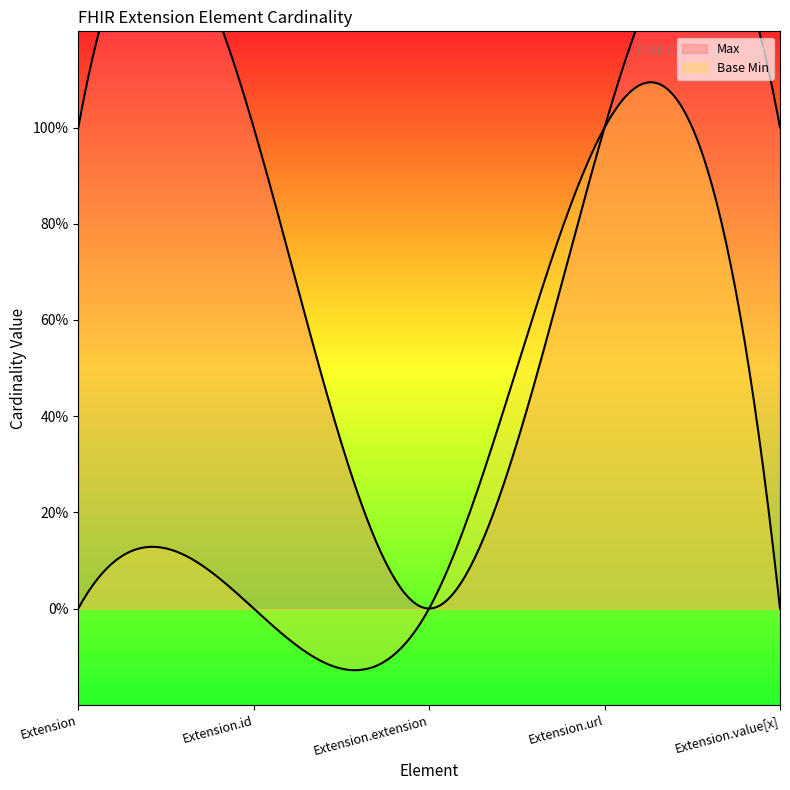

What is the label of the 1st point from the right?

Extension.value[x]